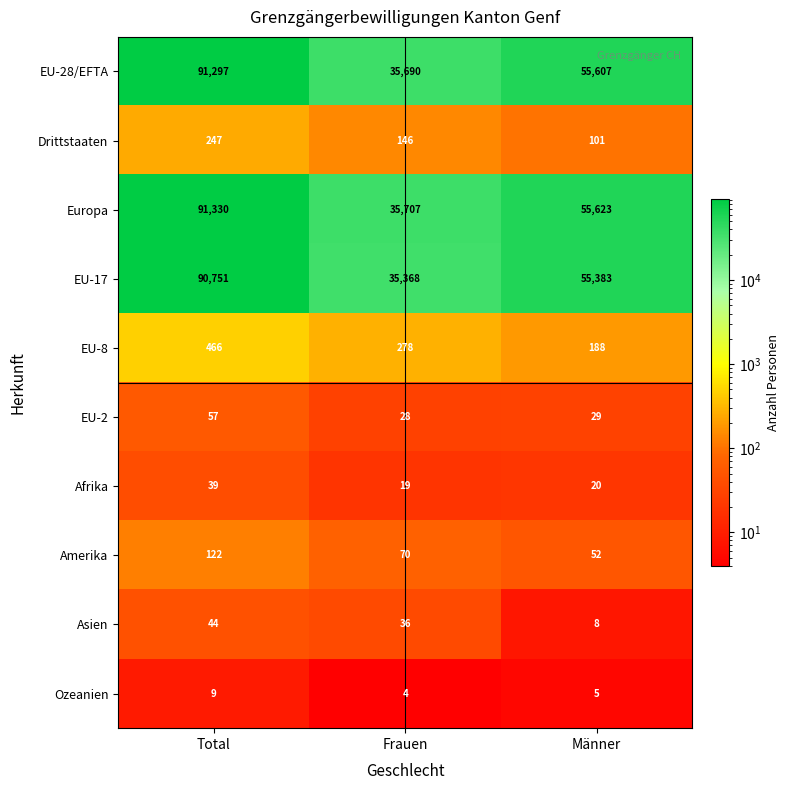

Read the Amerika value at Männer.

52